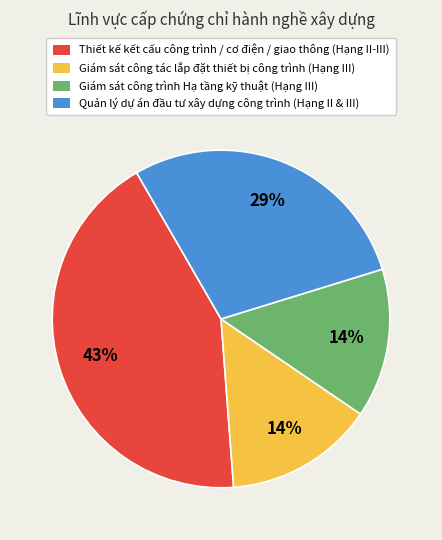

How many segments does this pie chart have?

4